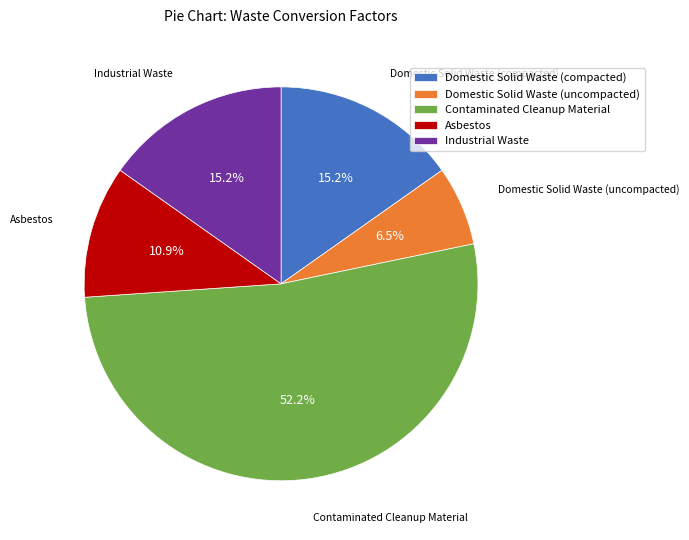

What portion of the pie excludes Domestic Solid Waste (uncompacted)?

93.5%